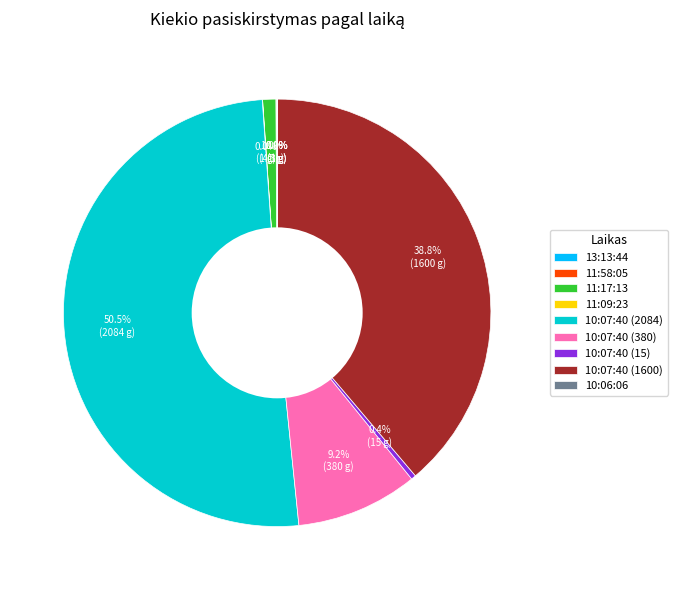

What portion of the pie excludes 10:07:40 (15)?

99.6%